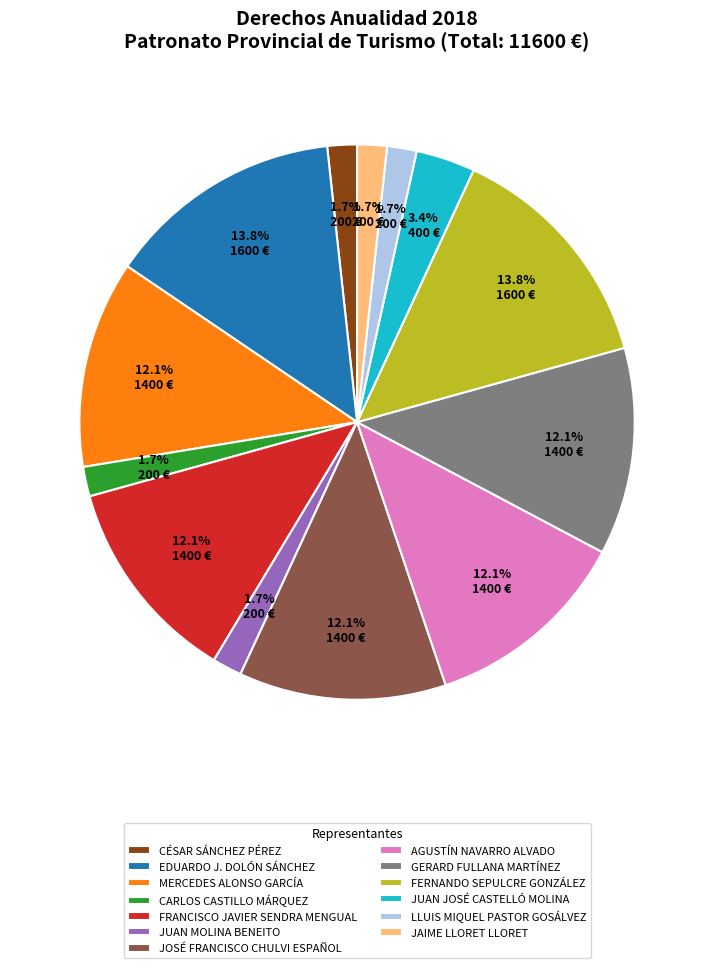

Is there any slice that represents more than half of the pie?

No